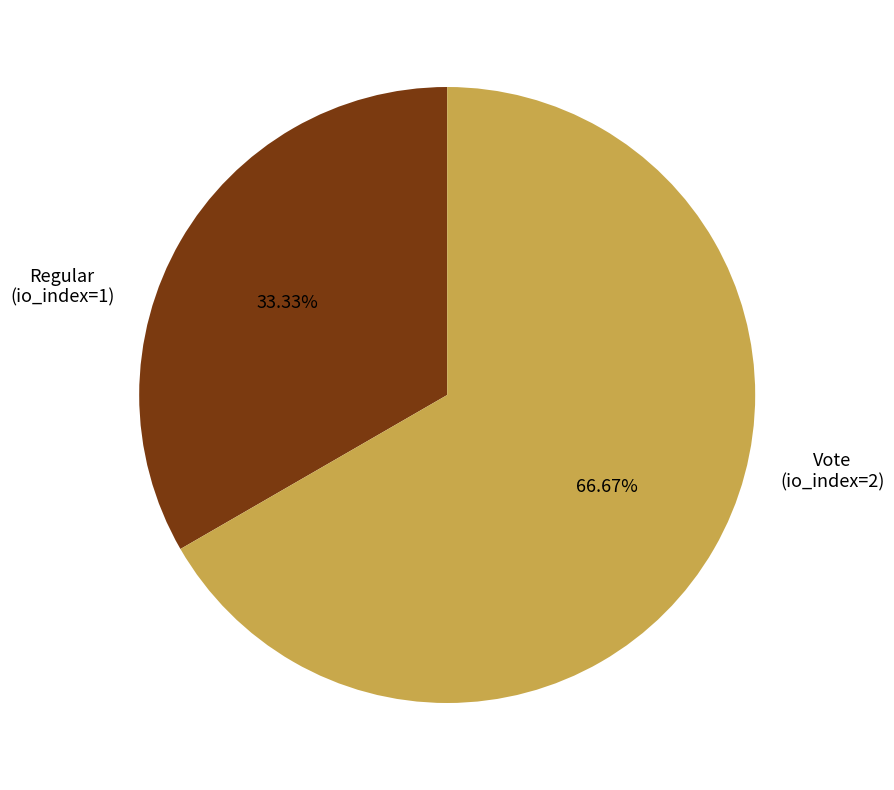

How many segments does this pie chart have?

2